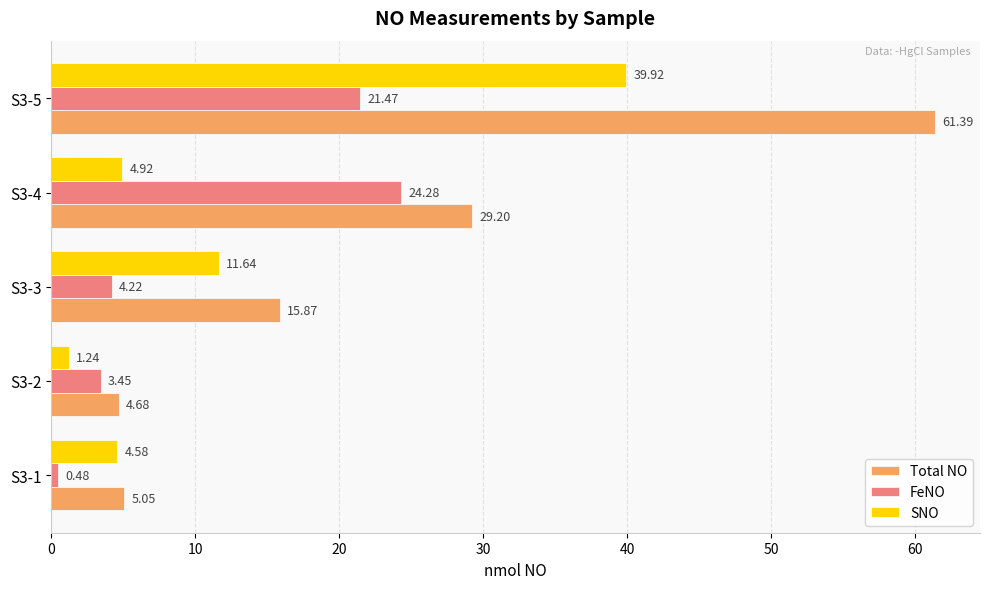

Between S3-1 and S3-3, which series saw the biggest shift?

Total NO